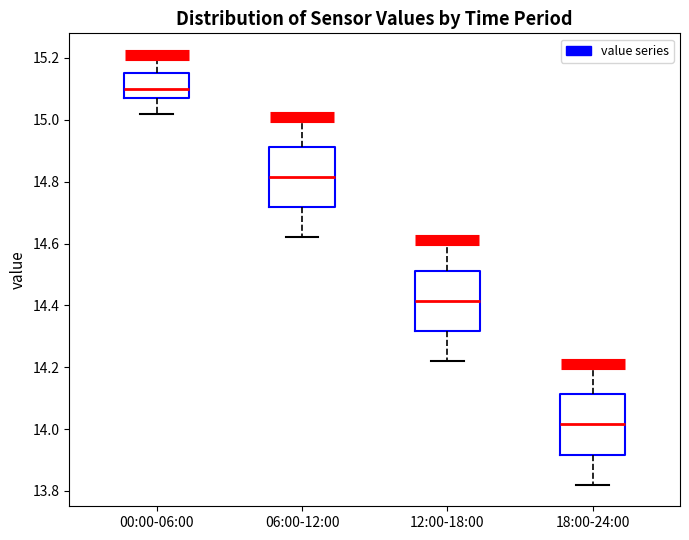

Which box has the lowest median line?

18:00-24:00